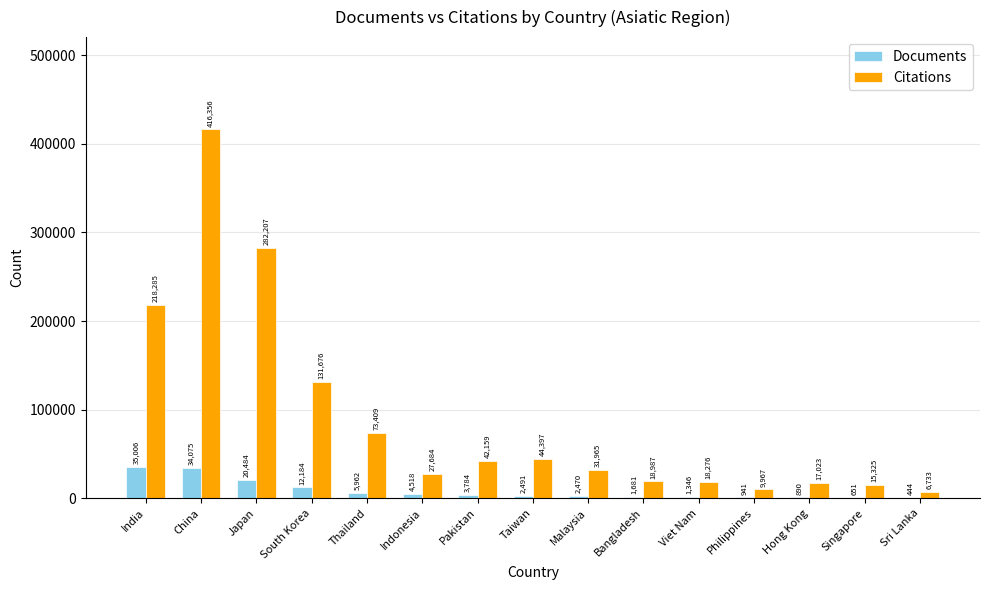

What is the sum of the Citations values at South Korea and Viet Nam?

149952